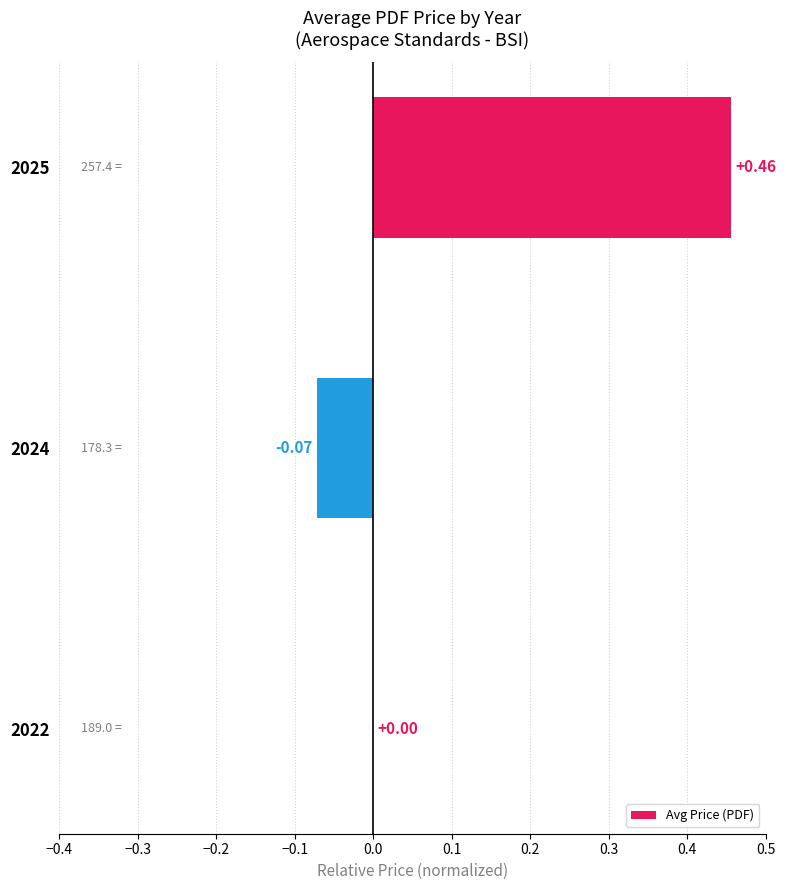

Which has a higher value, 2025 or 2022?

2025